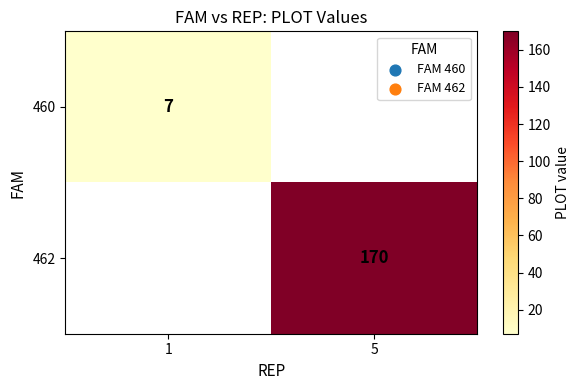

What is the minimum value shown in the chart?

7.0